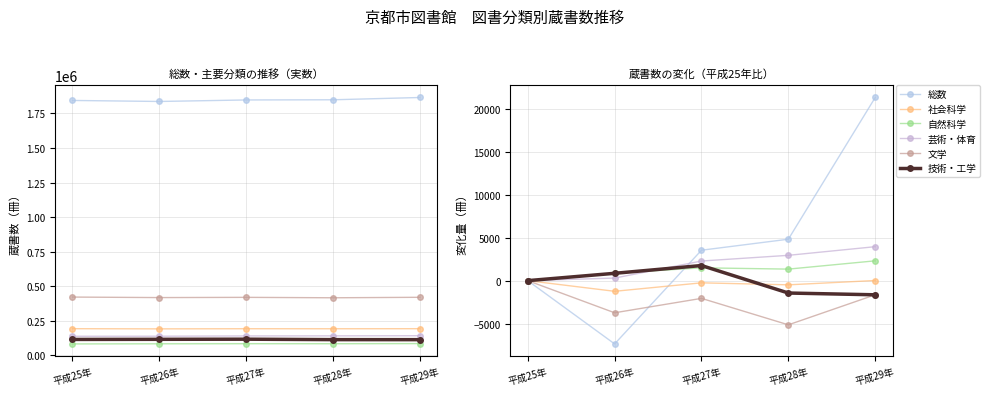

Which series ends up on top after the final intersection of 総数 and 芸術・体育?

総数